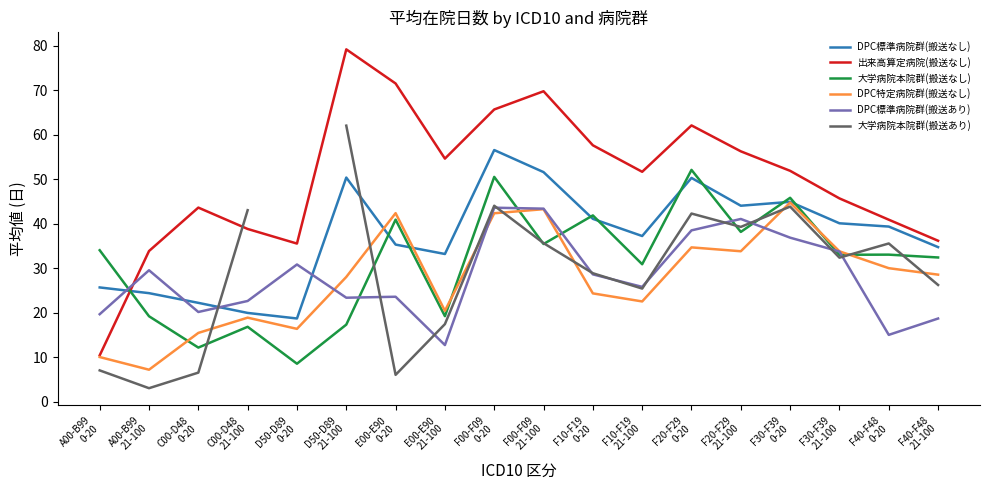

How many times do 大学病院本院群(搬送なし) and DPC標準病院群(搬送あり) cross each other?

8